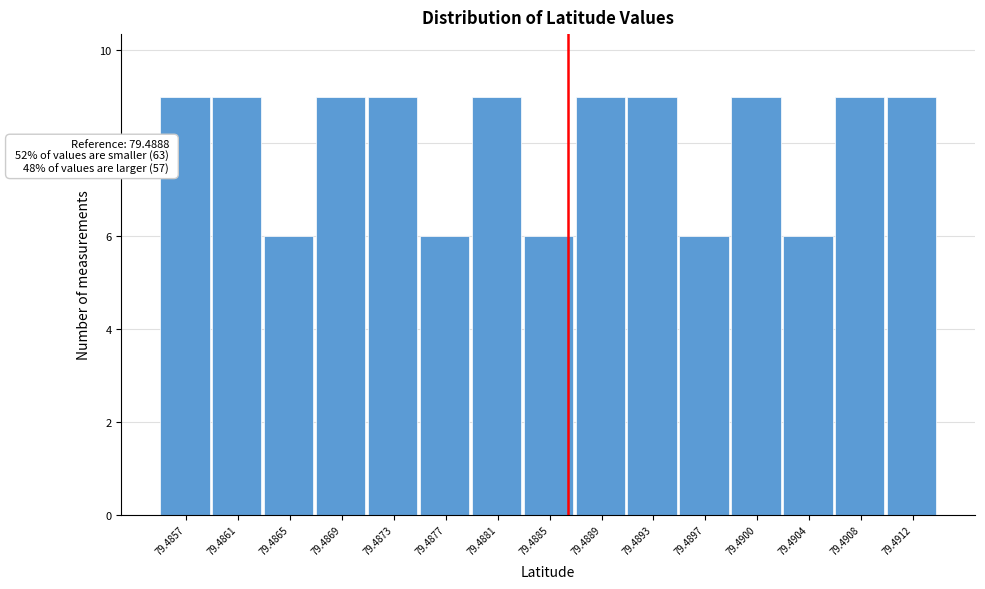

Reading left to right, transcribe all the data shown in this chart.

9	9	6	9	9	6	9	6	9	9	6	9	6	9	9